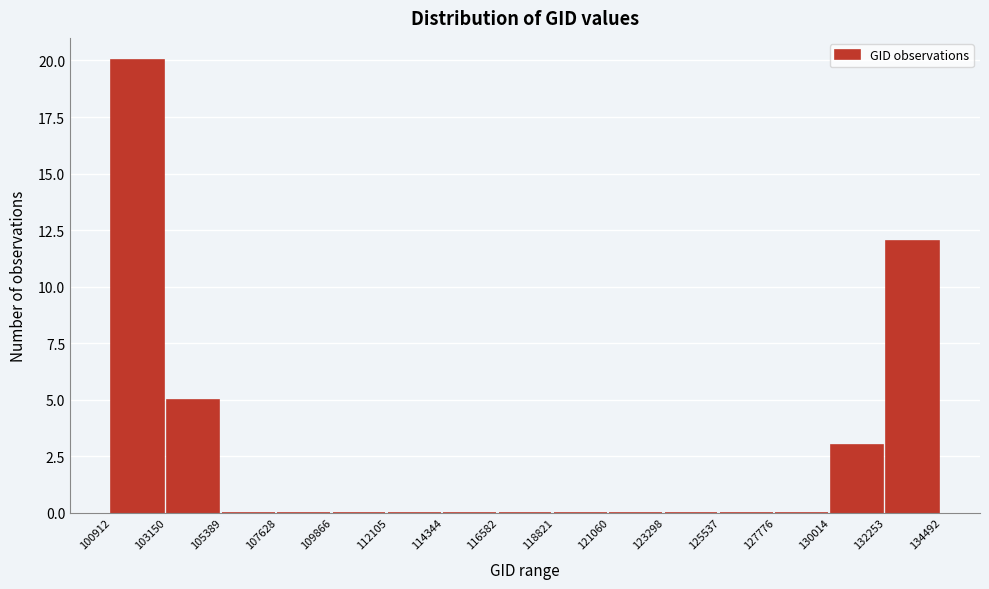

Over which range of the x-axis is the bar tallest?

100912 to 103150